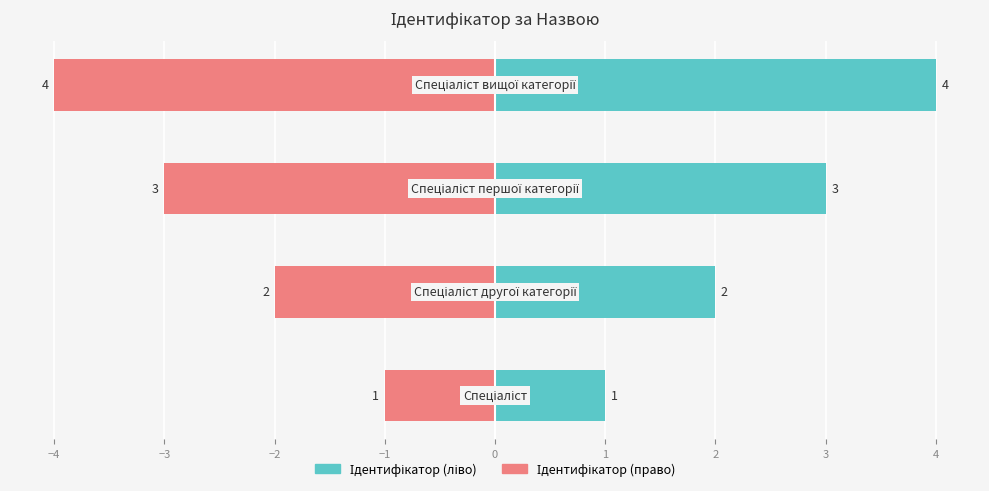

How many groups of bars are there?

4